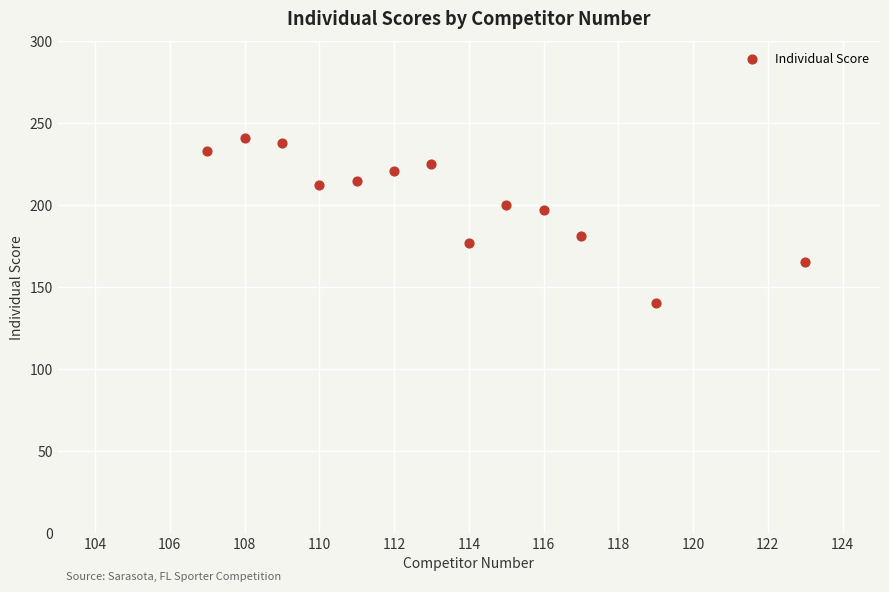

What is the range of Y values (max minus min)?

101